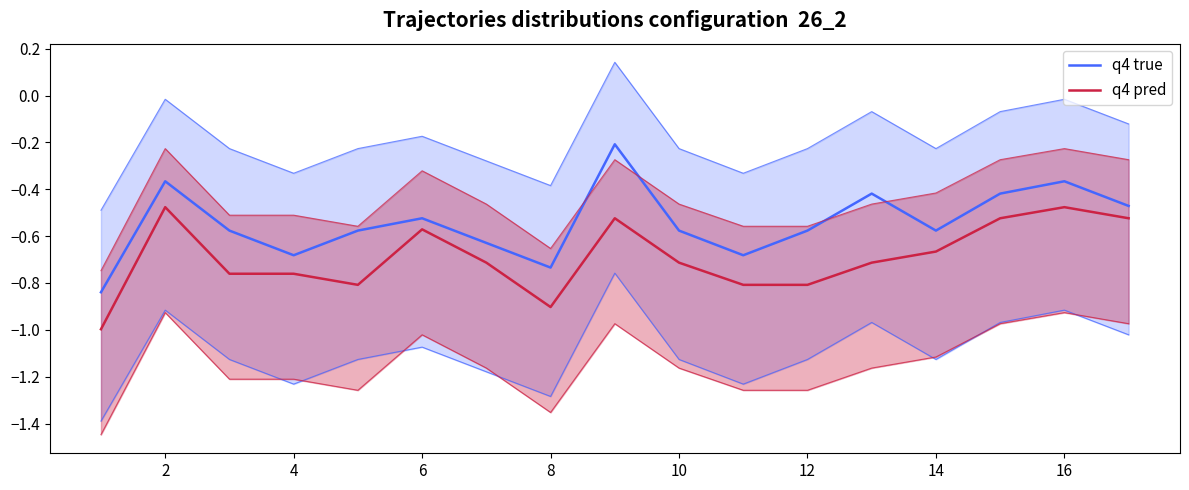

Reading left to right, transcribe all the data shown in this chart.

q4 true: -0.8	-0.4	-0.6	-0.7	-0.6	-0.5	-0.6	-0.7	-0.2	-0.6	-0.7	-0.6	-0.4	-0.6	-0.4	-0.4	-0.5
q4 pred: -1.0	-0.5	-0.8	-0.8	-0.8	-0.6	-0.7	-0.9	-0.5	-0.7	-0.8	-0.8	-0.7	-0.7	-0.5	-0.5	-0.5